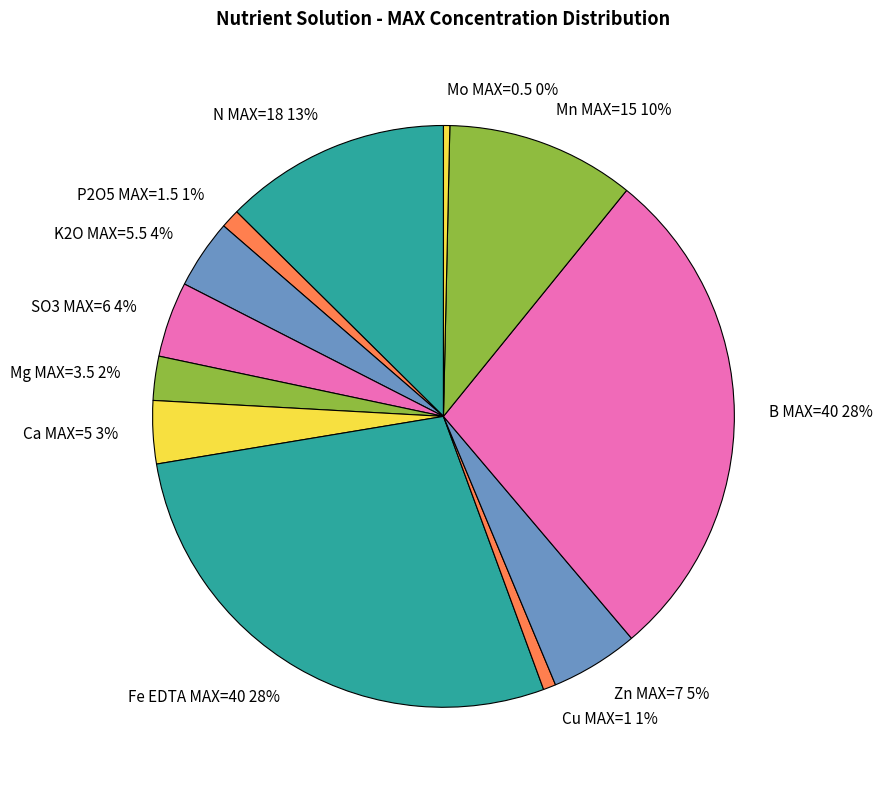

To the nearest percent, what portion does Mg MAX=3.5 2% represent?

2%